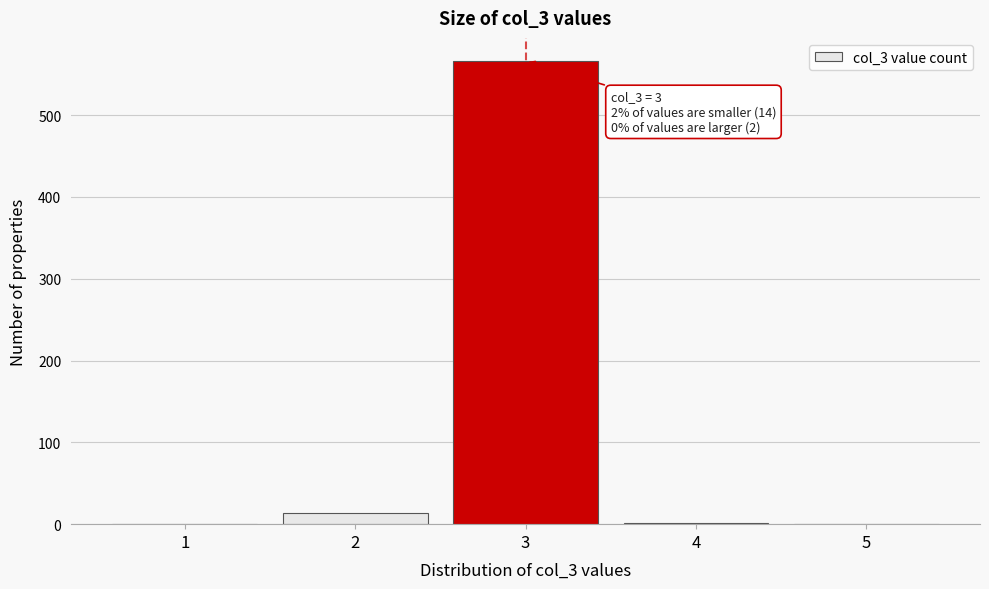

Over which range of the x-axis is the bar tallest?

2.5 to 3.5